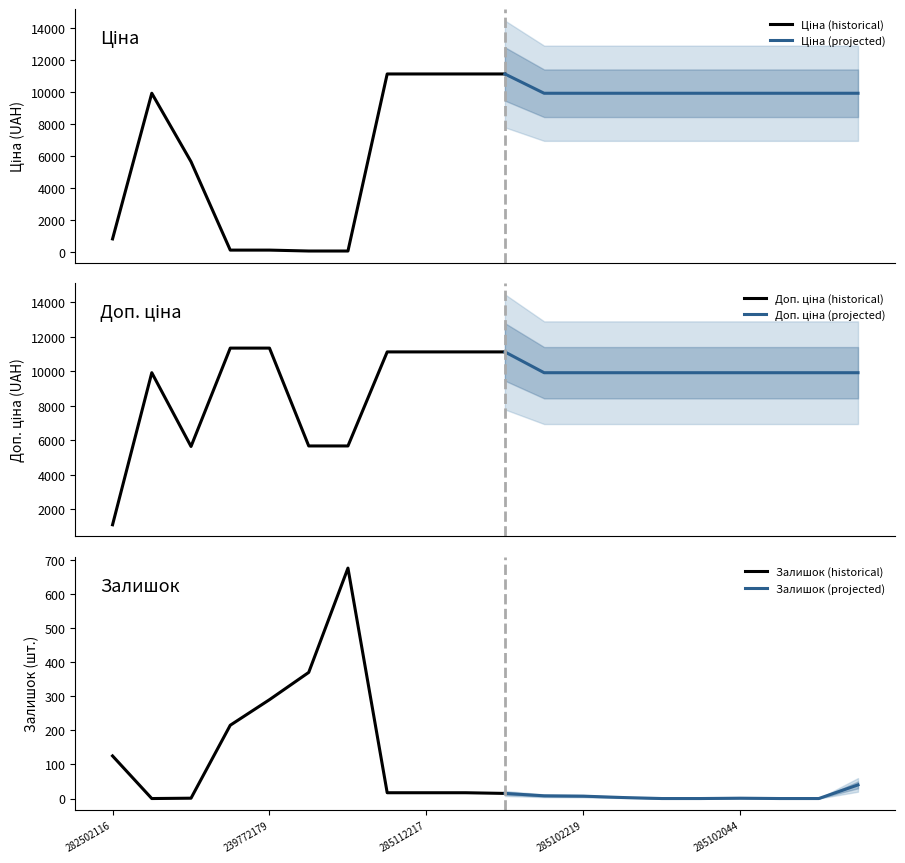

What is the label of the 19th point from the right?

285101569